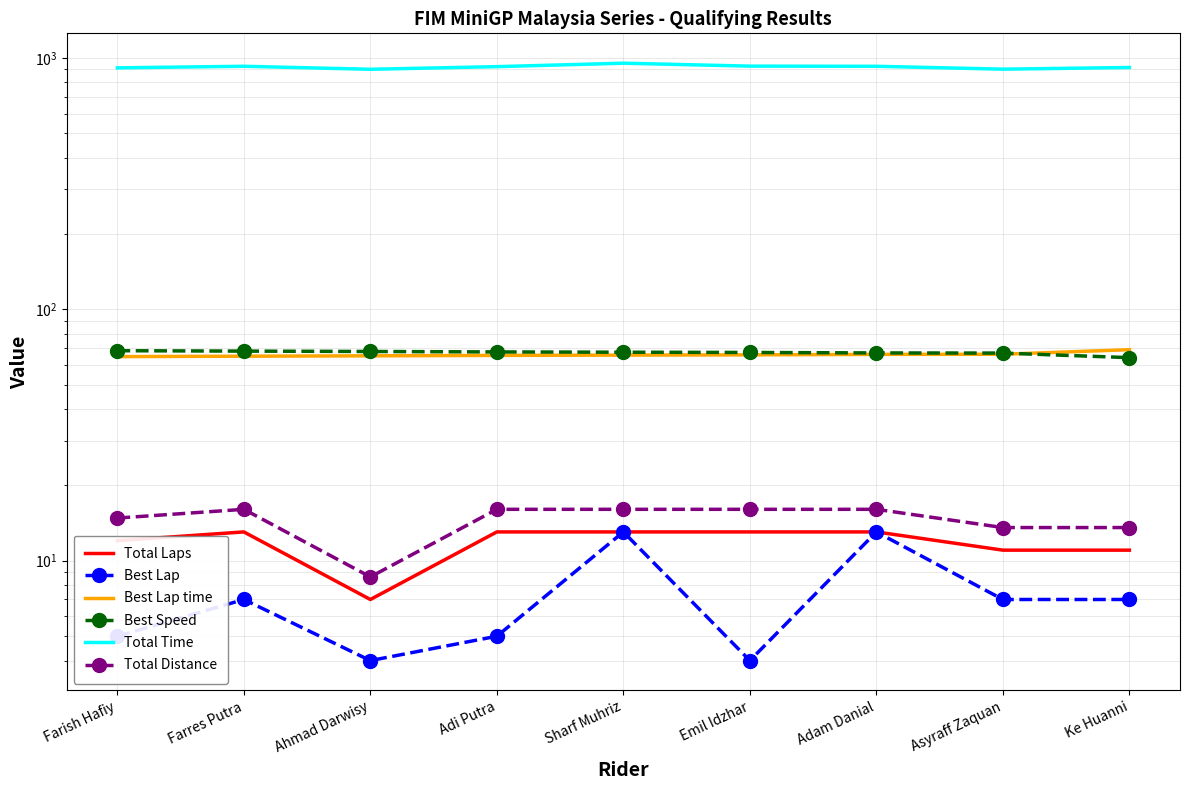

What is the label of the 2nd point from the left?

Farres Putra